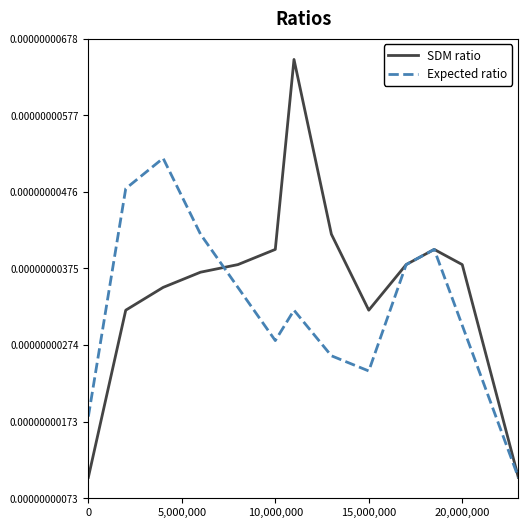

List the series in order of their peak value, highest first.

SDM ratio, Expected ratio